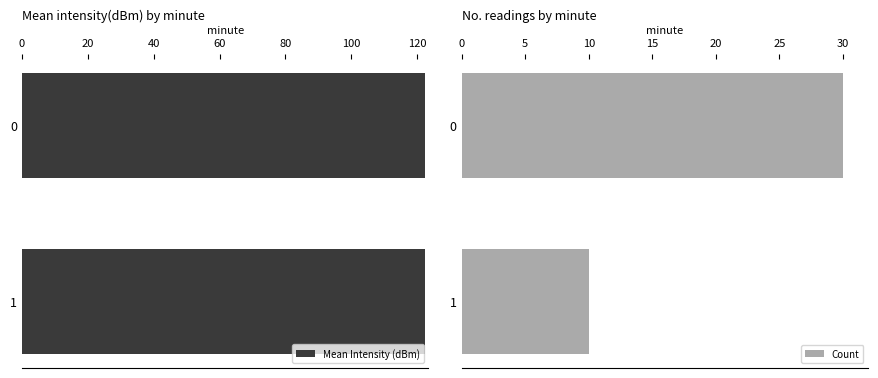

How many bars are there in each group?

2